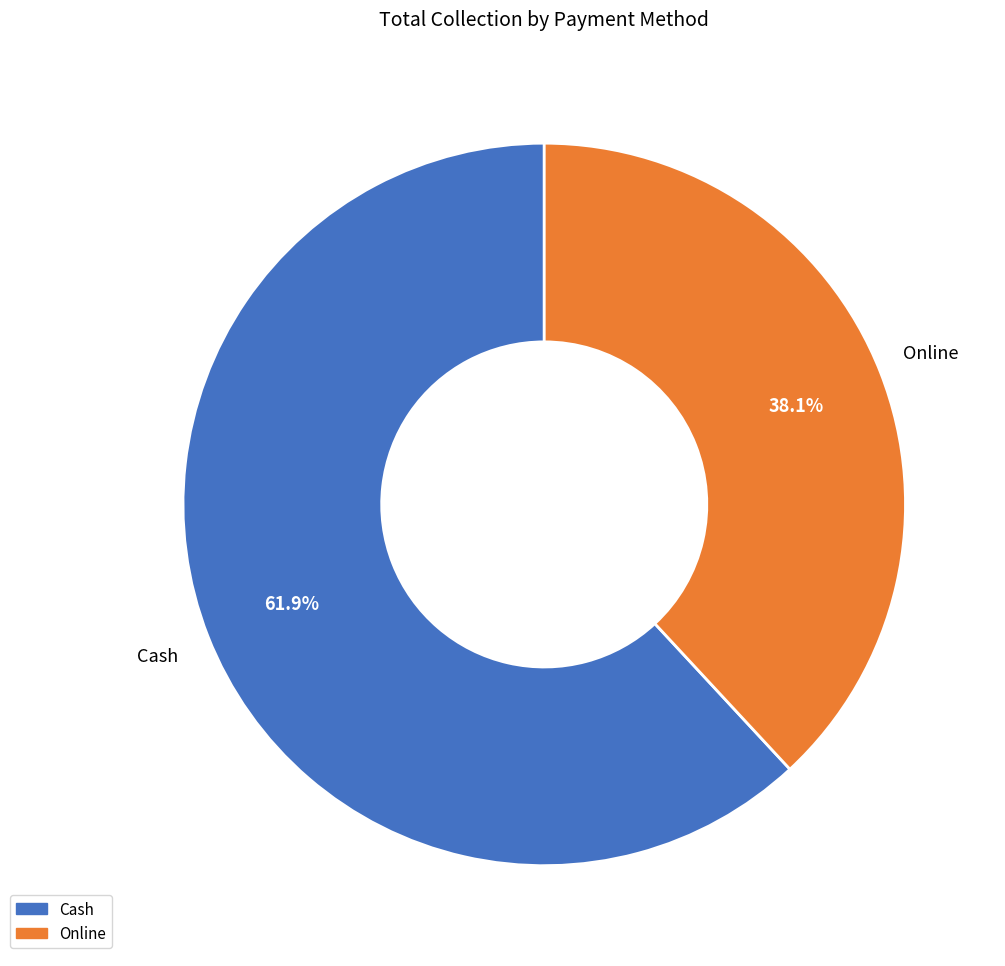

What percentage is the Cash slice, to the nearest percent?

62%